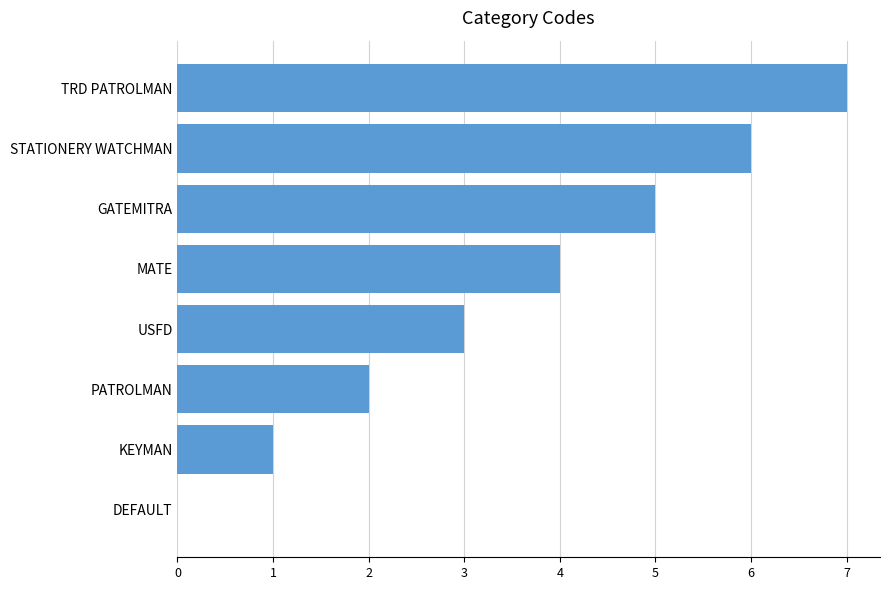

The chart shows a value of 10 at TRD PATROLMAN. True or false?

False